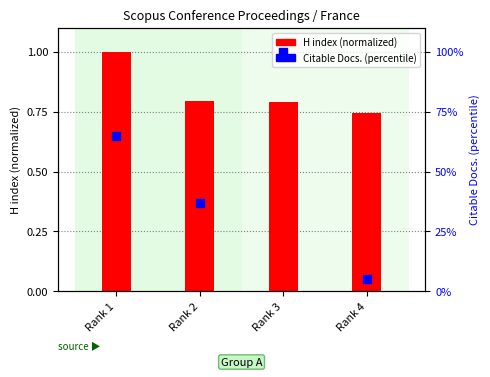

What are all the series names shown in the legend?

H index (normalized), Citable Docs. (percentile)